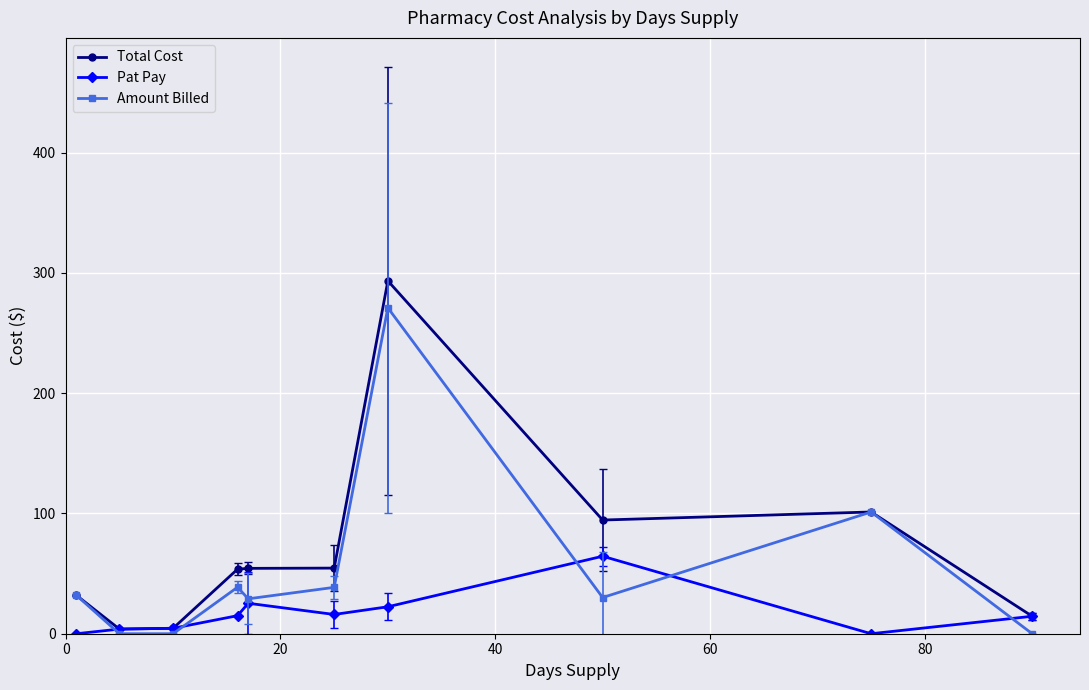

What is the value of the Amount Billed point at the 5th from the left?

29.0